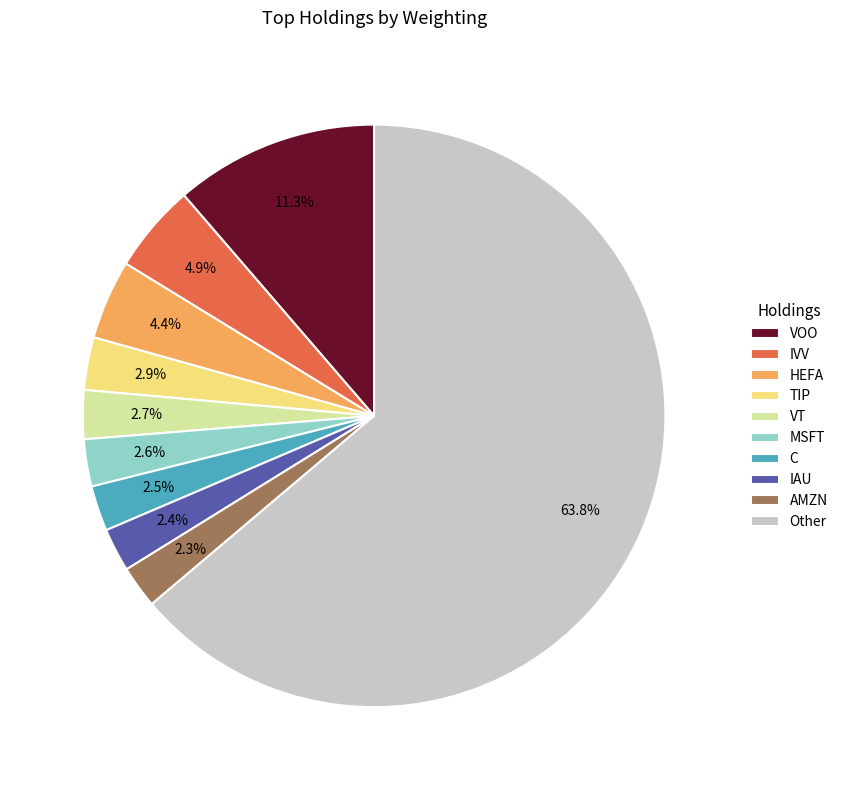

Which has a higher value, IVV or TIP?

IVV